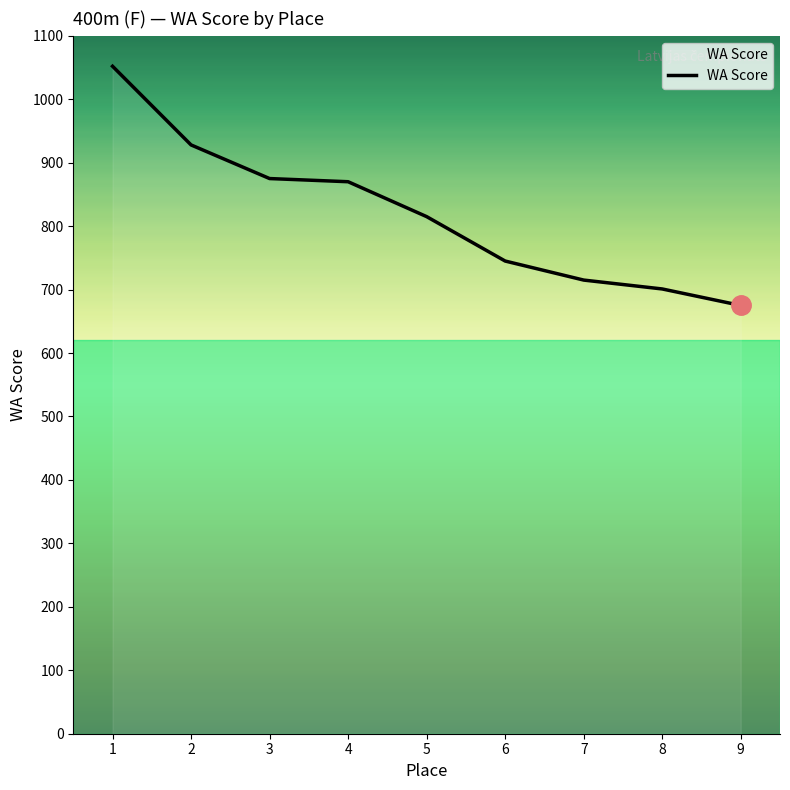

Reading right to left, transcribe all the data shown in this chart.

675	701	715	745	815	870	875	928	1052